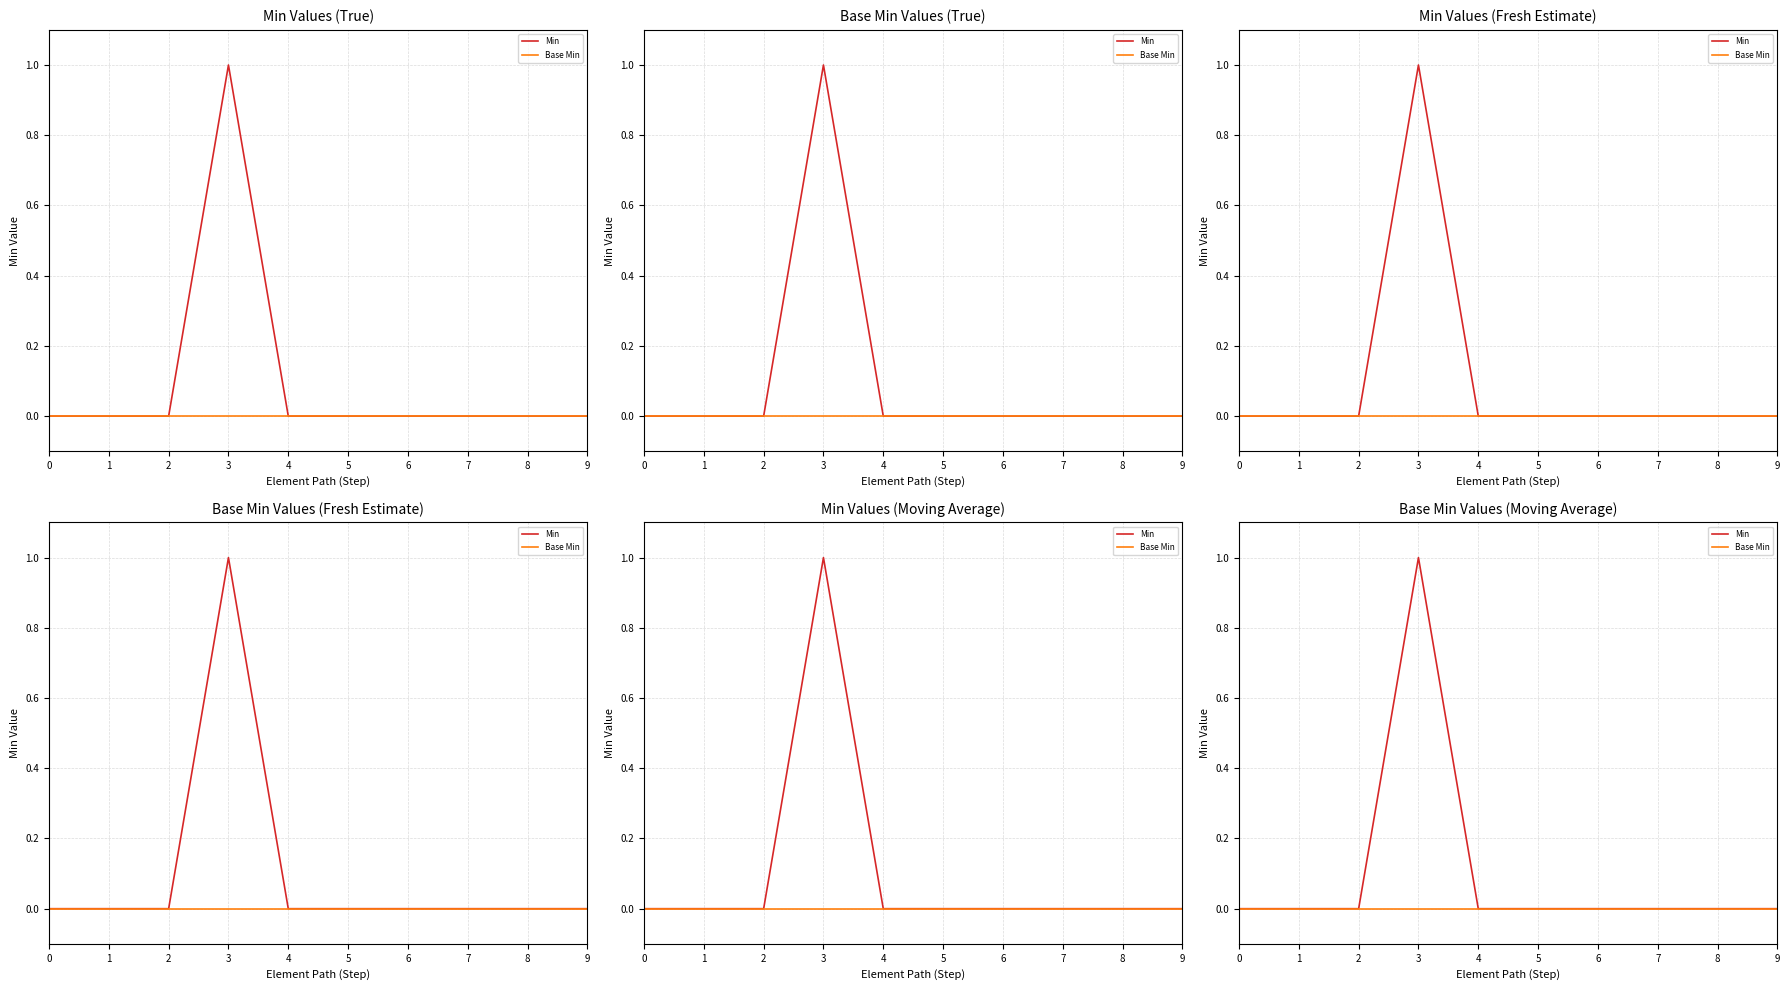

Which series changed the most between 6 and 8?

Min